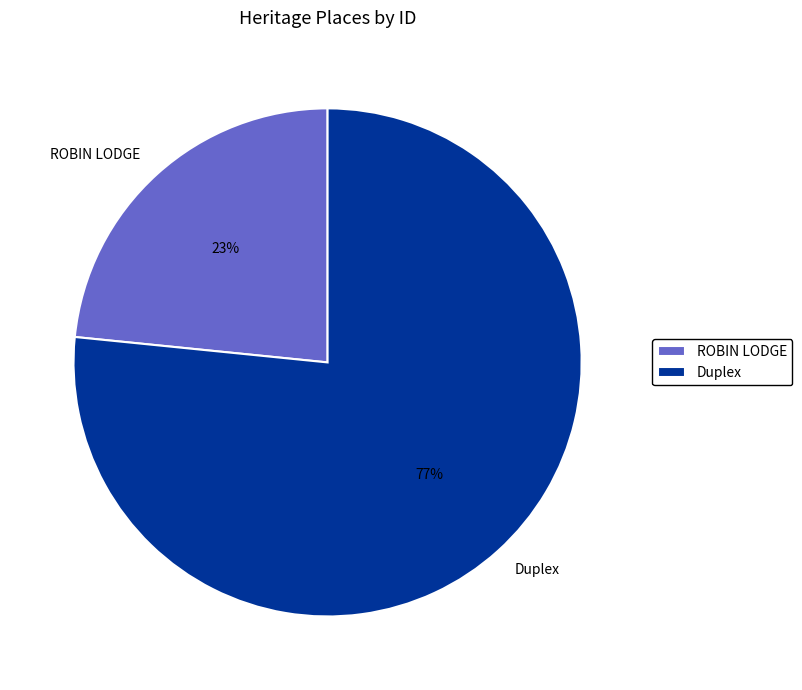

Is the sum of ROBIN LODGE and Duplex greater than half?

Yes